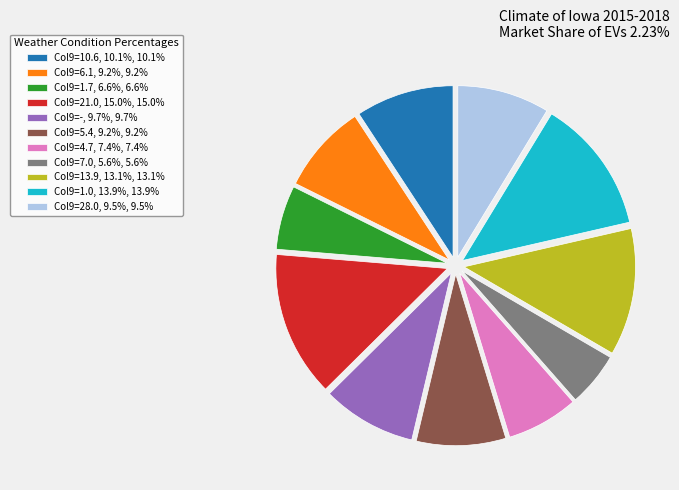

Is there any slice that represents more than half of the pie?

No